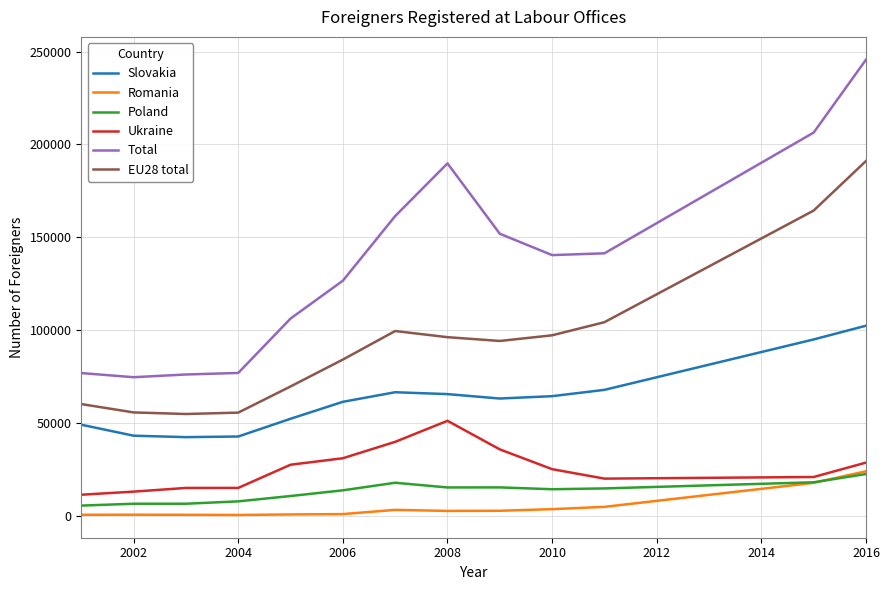

How many times do Poland and Romania cross each other?

1